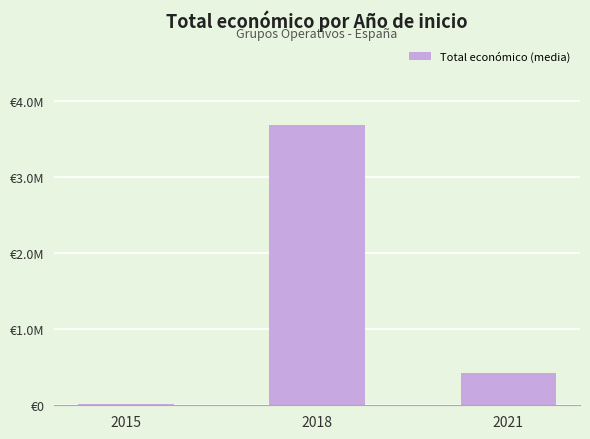

Does the chart contain any negative values?

No